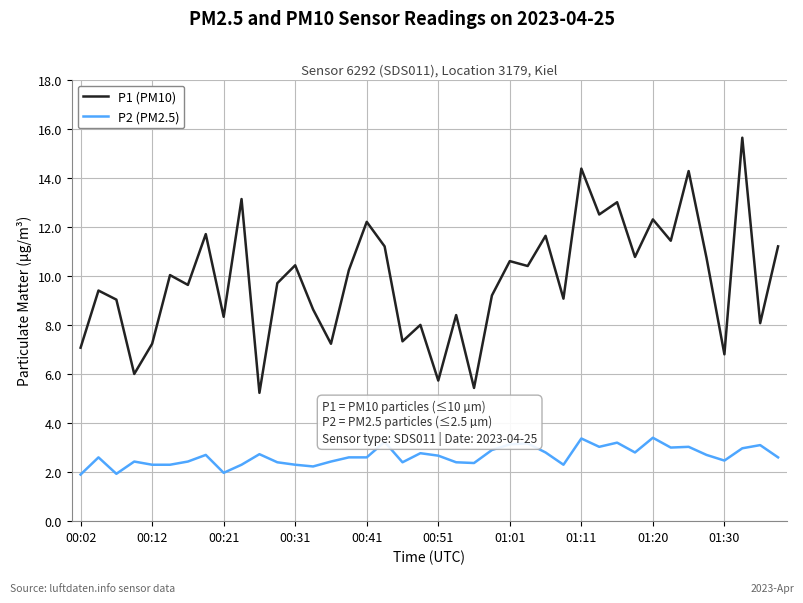

List the series in order of their overall mean, highest first.

P1 (PM10), P2 (PM2.5)